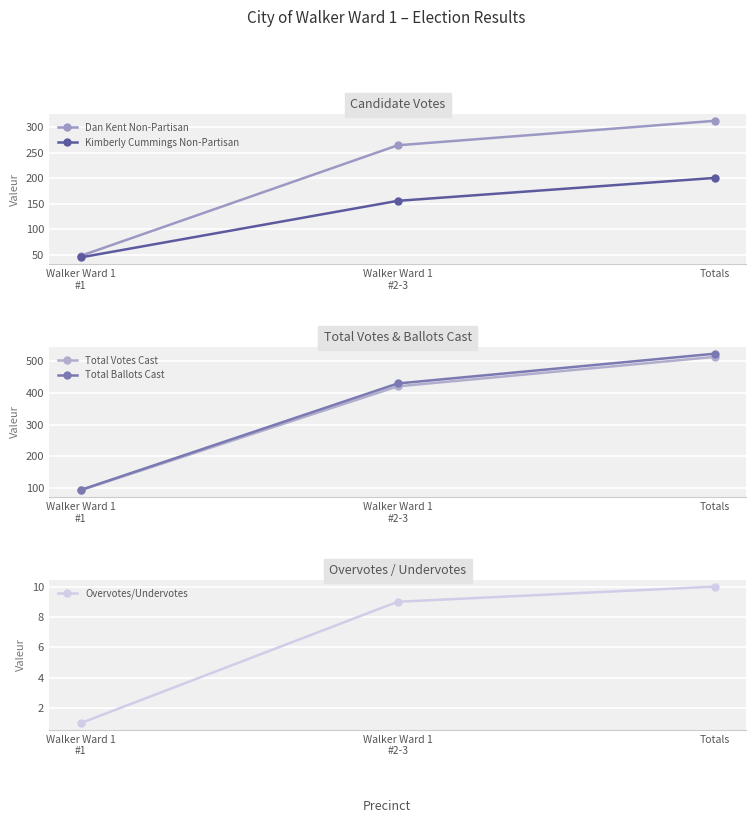

Read the Dan Kent Non-Partisan value at Totals.

313